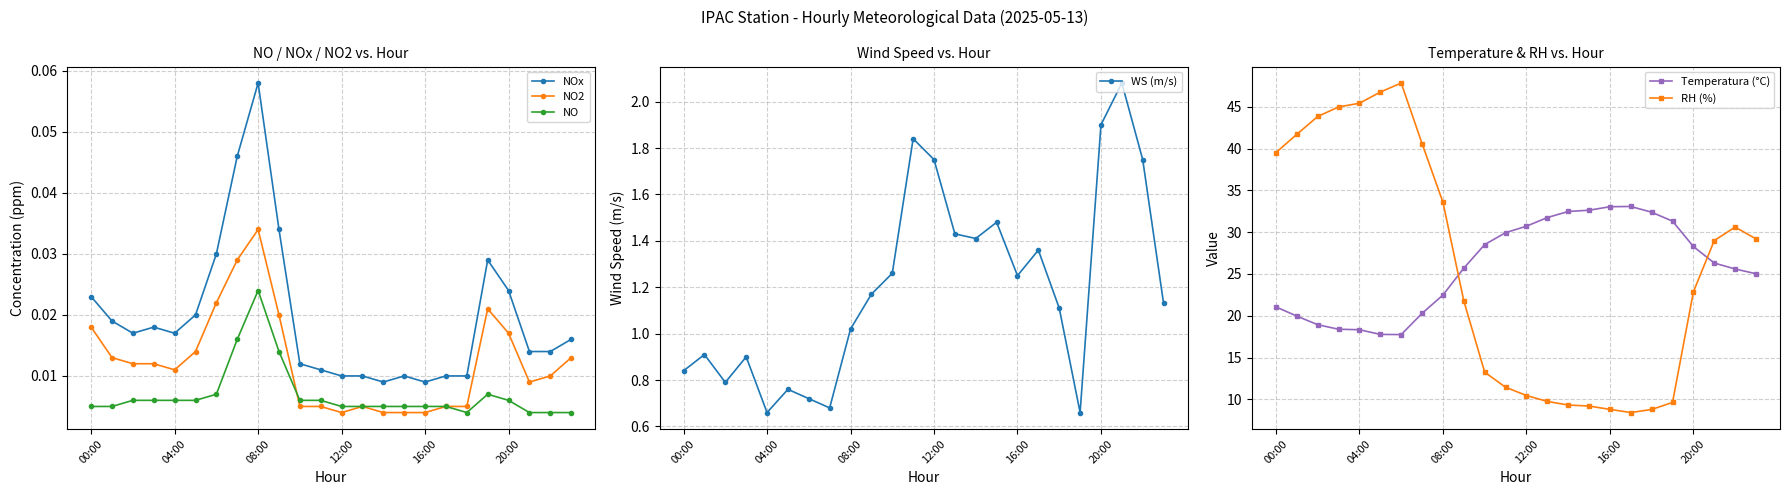

How many NOx values are between 0 and 1?

24